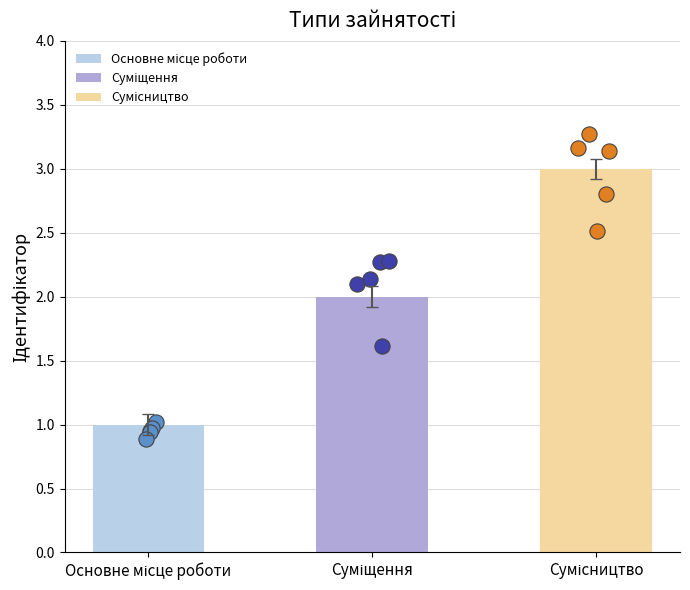

What is the change in value from Основне місце роботи to Суміщення?

+1